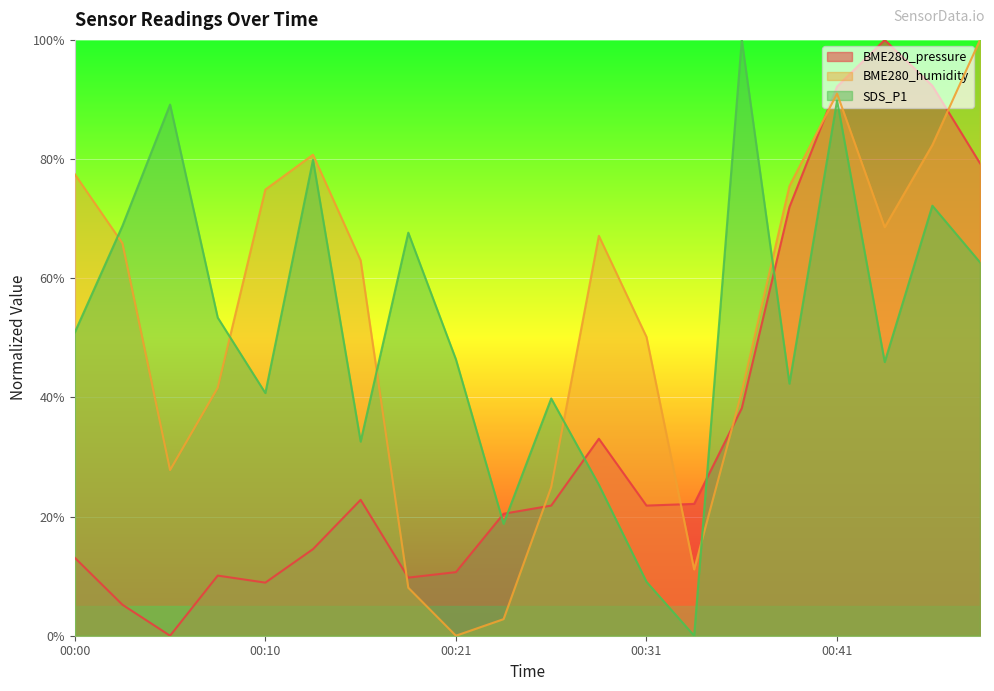

True or false: BME280_pressure and SDS_P1 intersect in this chart.

True